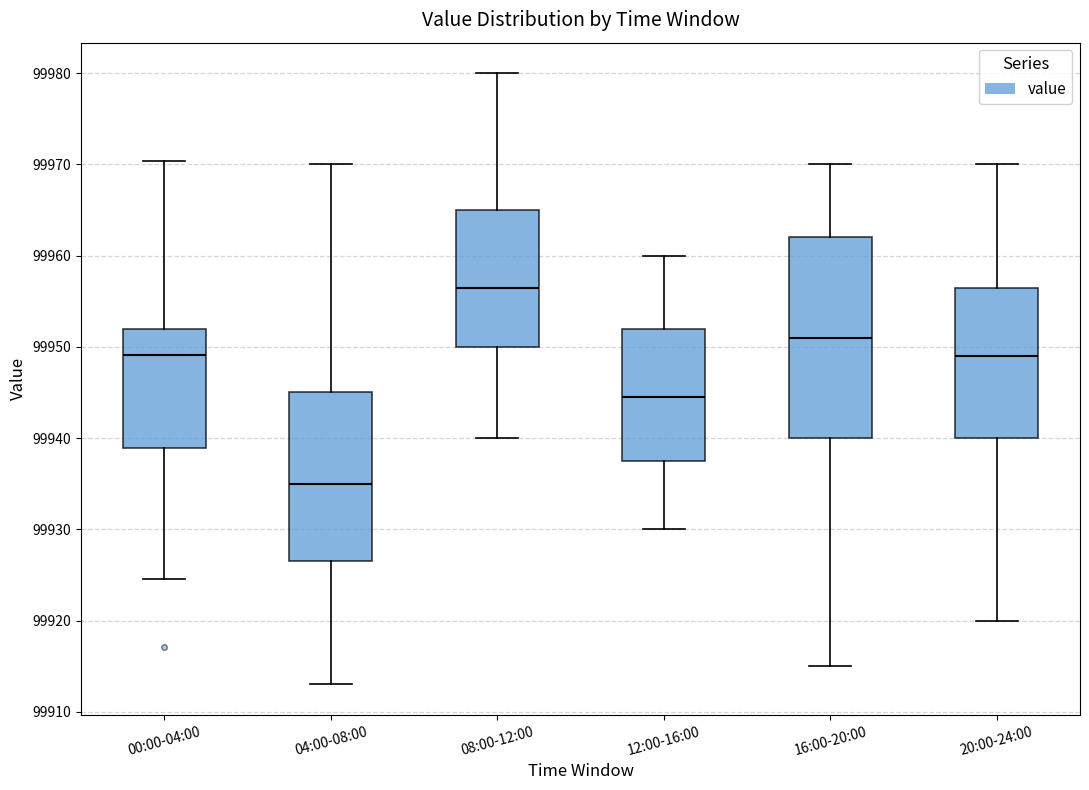

Which box is the tallest, from its lower edge to its upper edge?

16:00-20:00